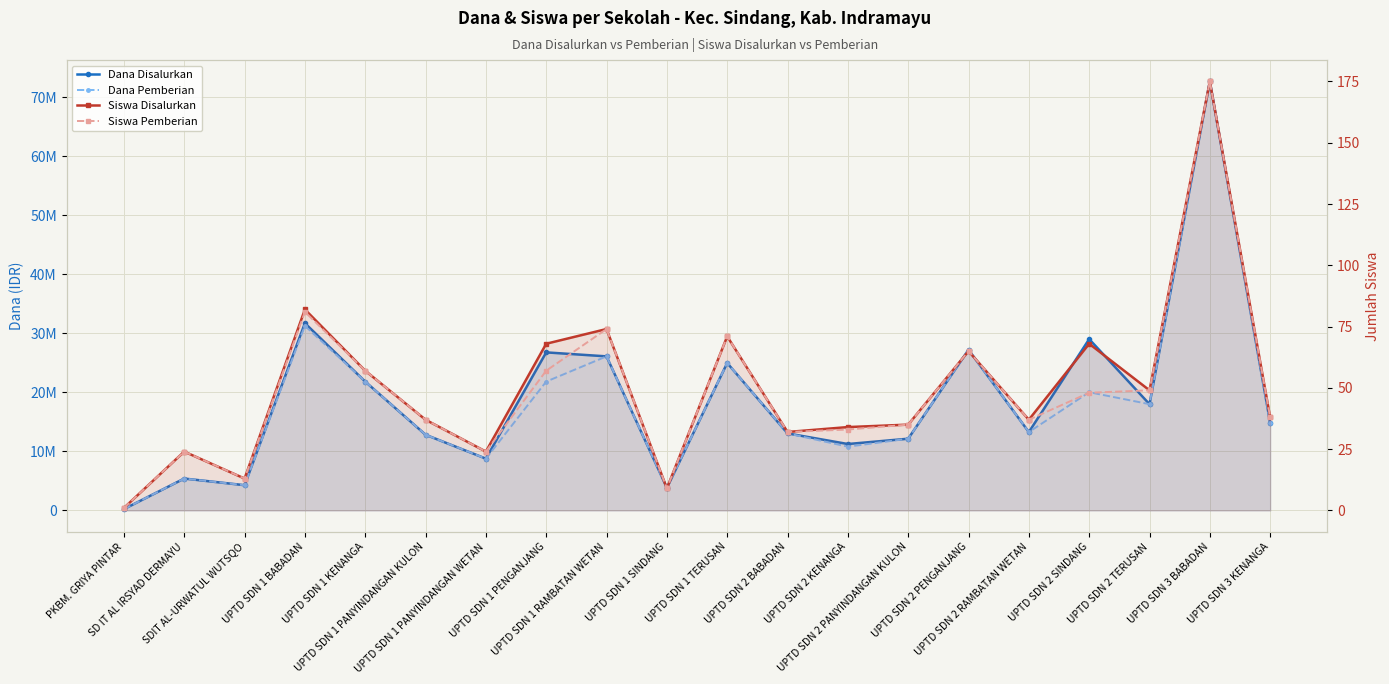

Is it true that Siswa Disalurkan equals 23 at SDIT AL-URWATUL WUTSQO?

False